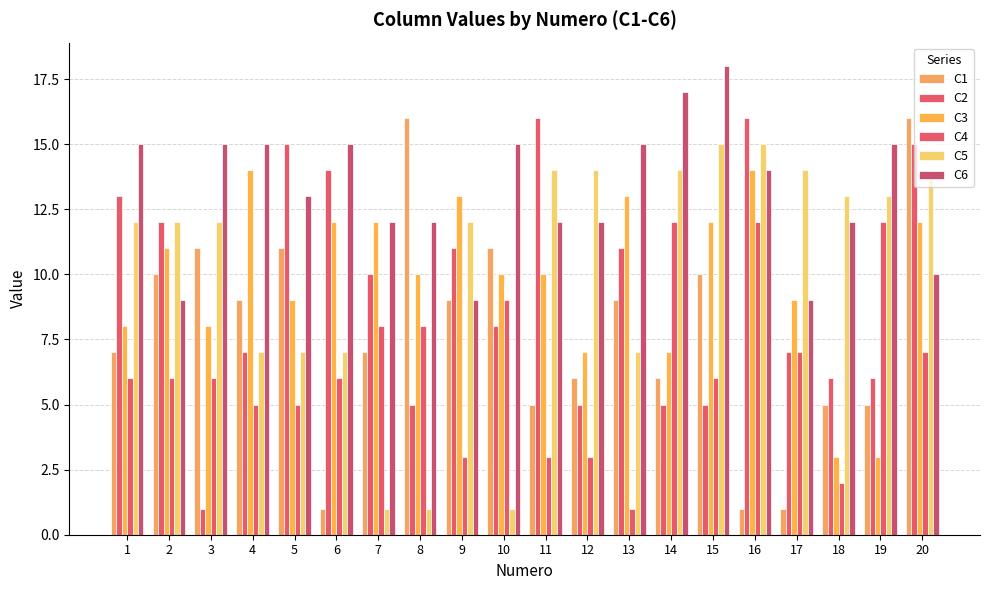

Is it true that C6 equals 15 at 10?

True